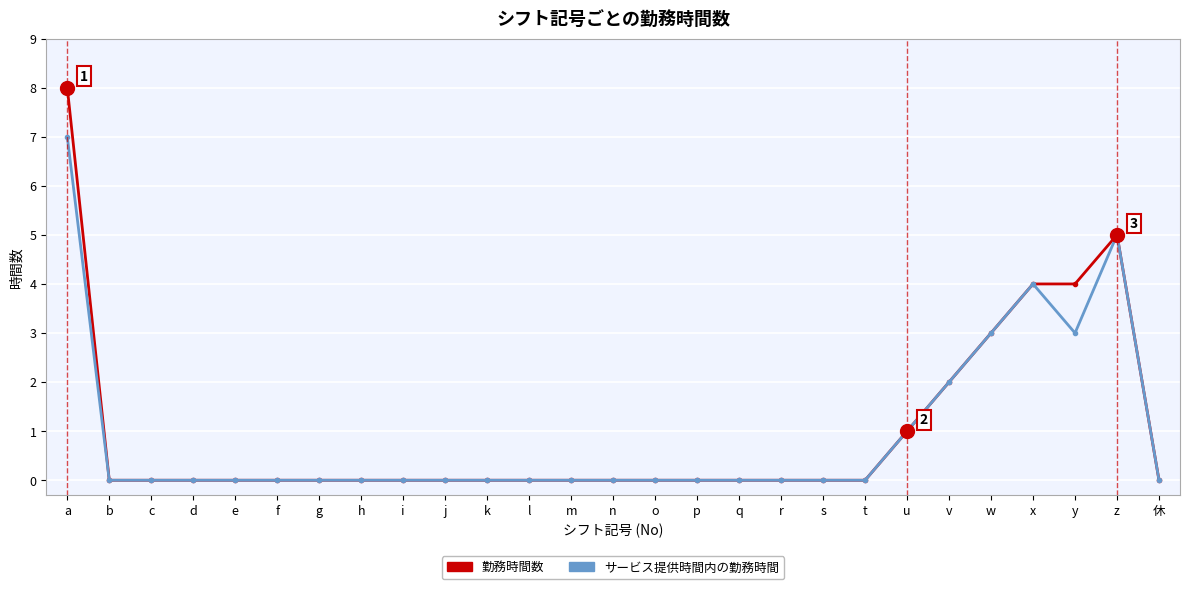

What is the label of the 6th point from the right?

v